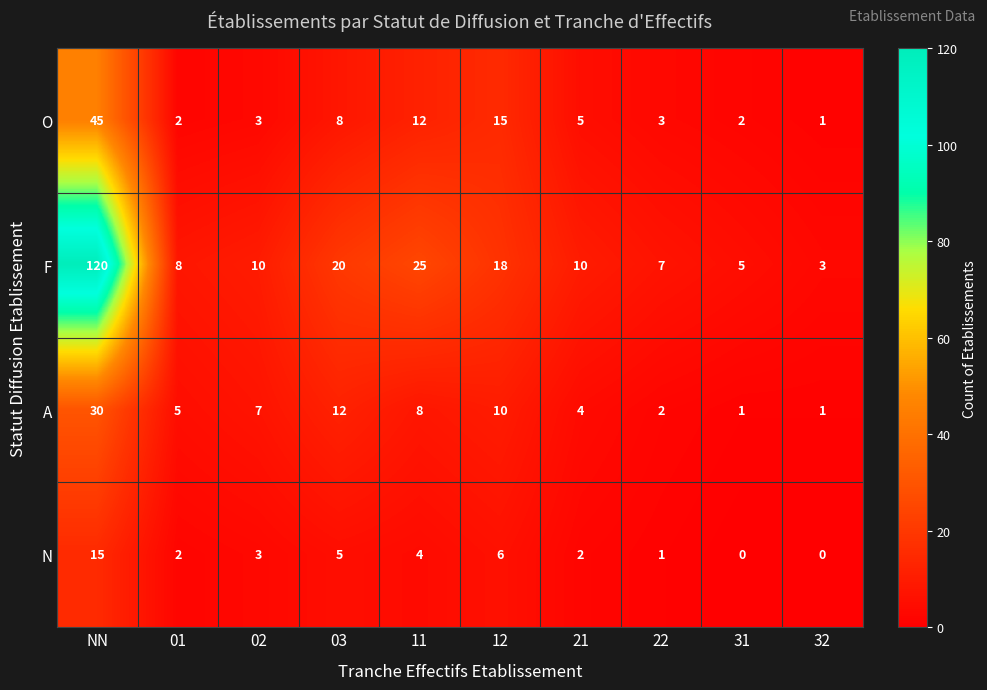

Which series changed the most between 11 and 12?

F